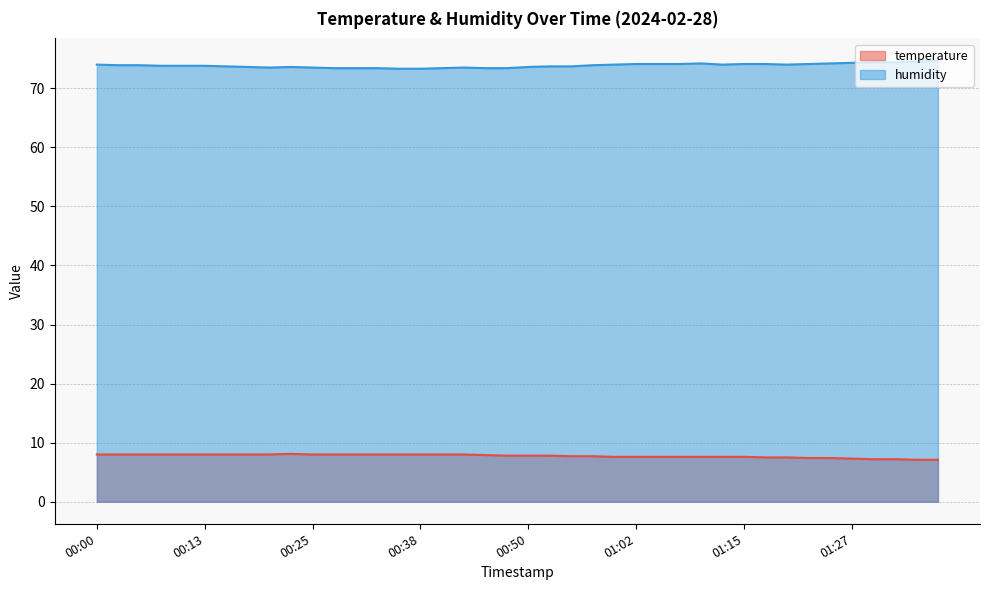

The value of temperature at 01:29 is 10.3. True or false?

False